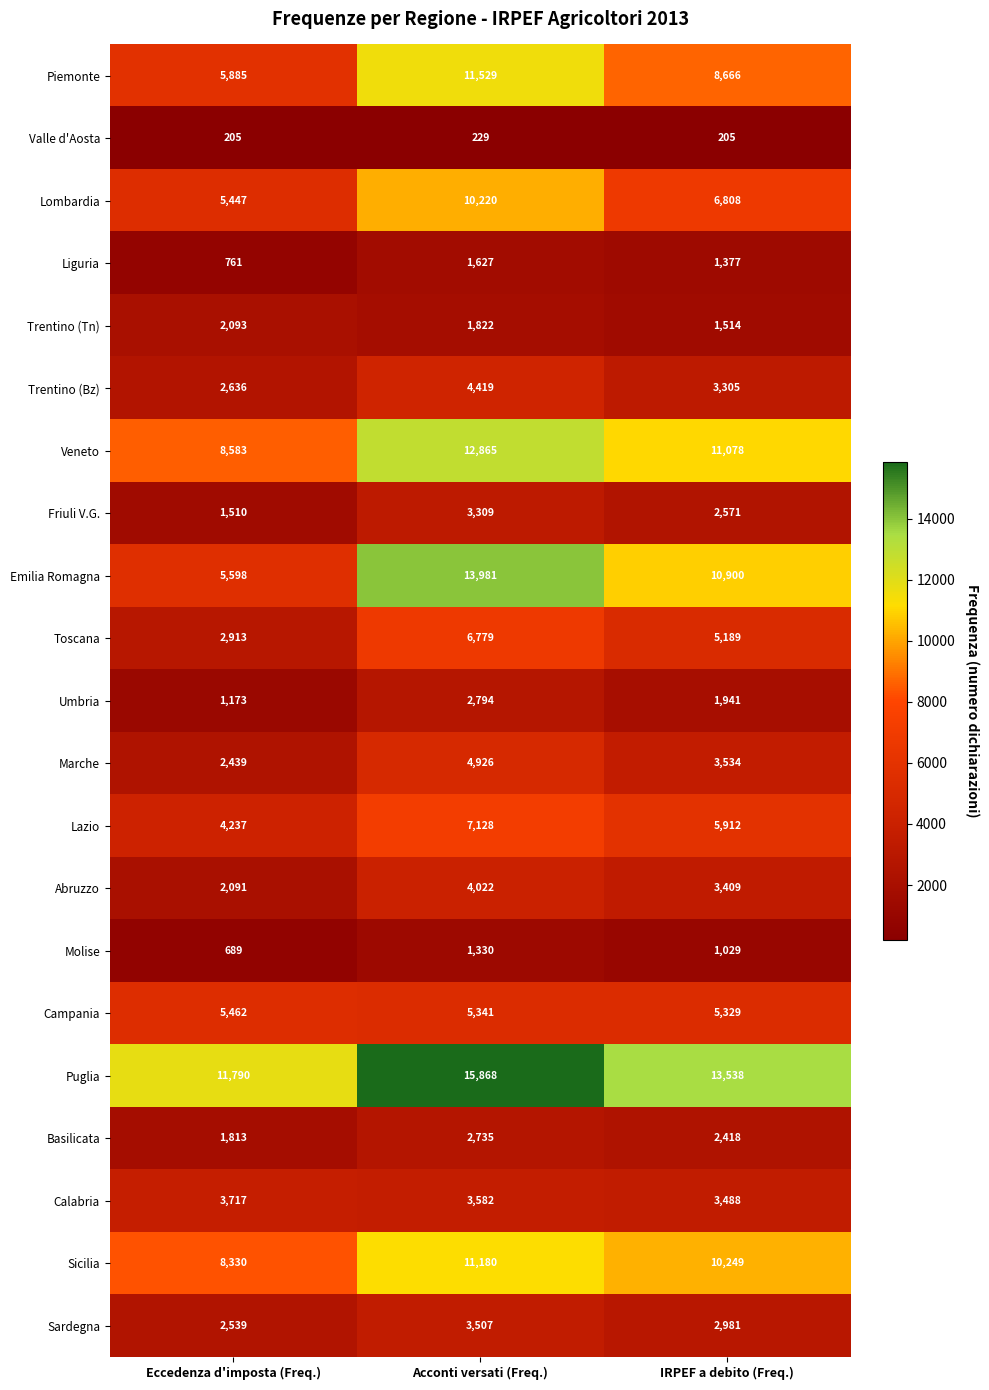

True or false: Molise has a value of 689 at Eccedenza d'imposta (Freq.).

True